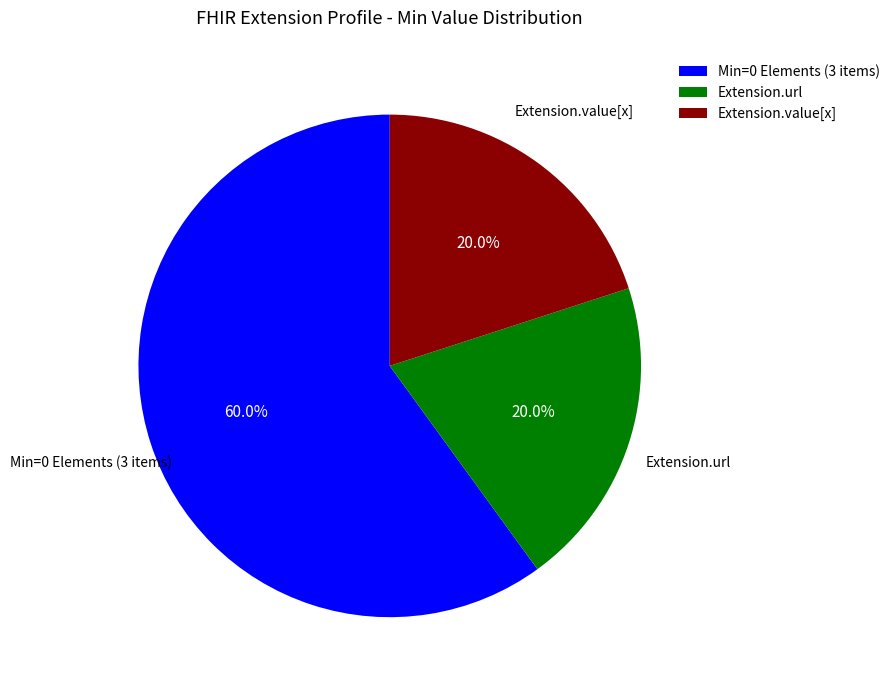

Does any single category account for the majority?

Yes